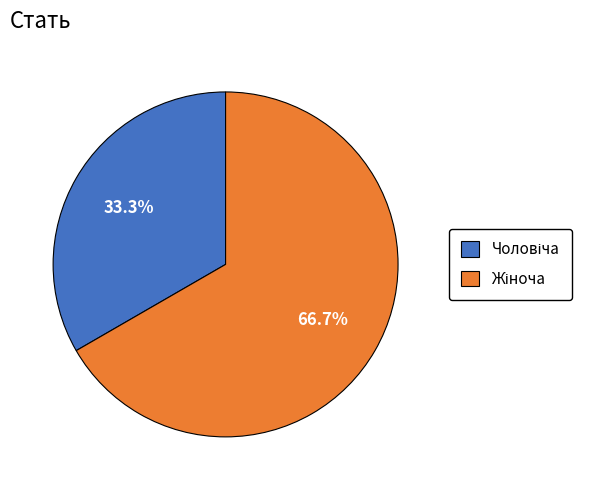

Does any single category account for the majority?

Yes